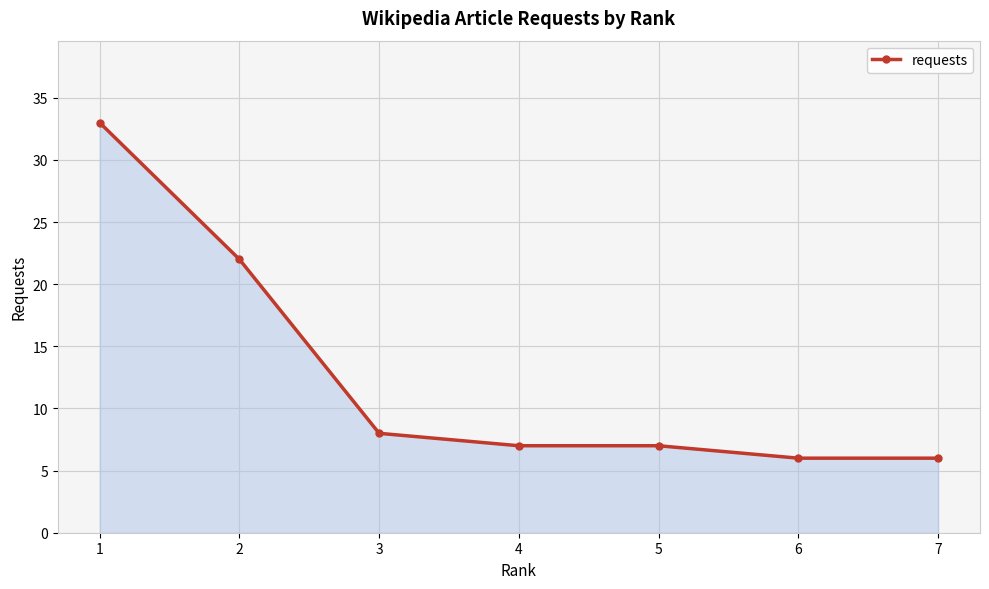

True or false: the data shows 3 at 4.

False